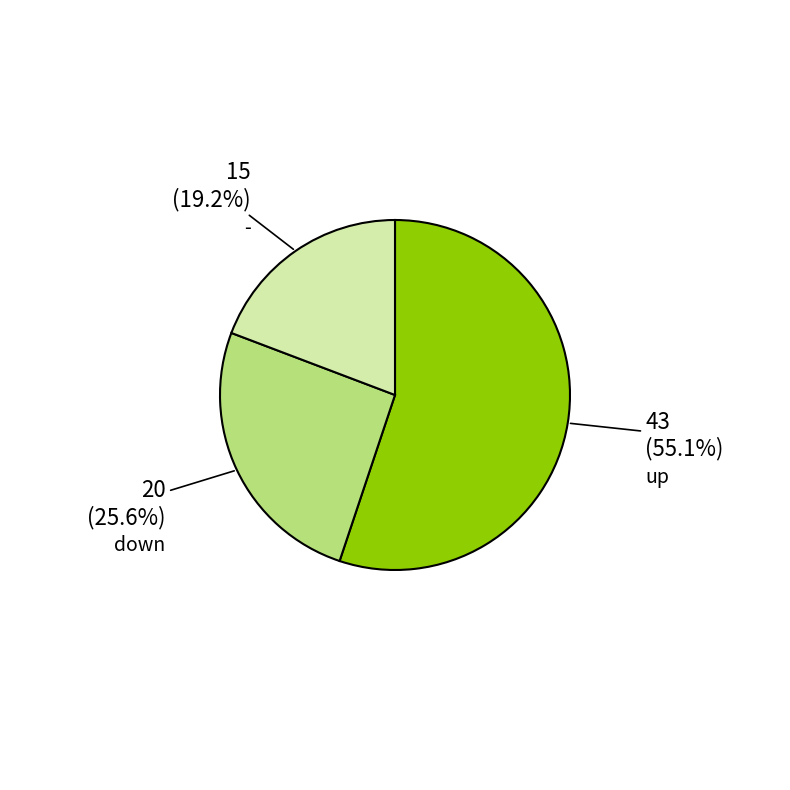

Rank the categories by value from highest to lowest.

up, down, -